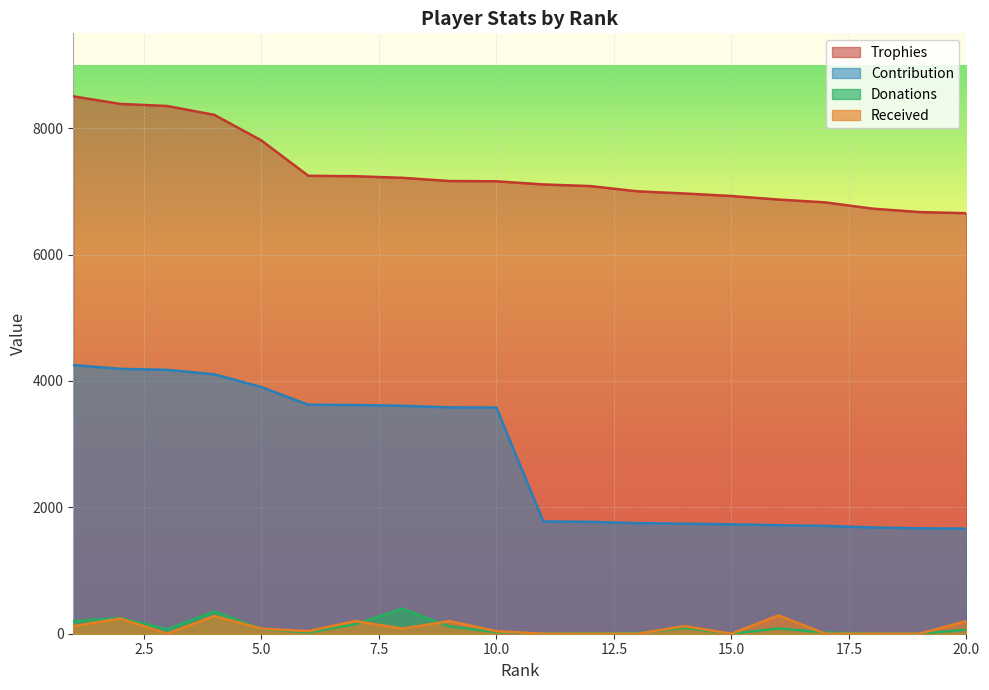

What is the average value of the Contribution series?

2792